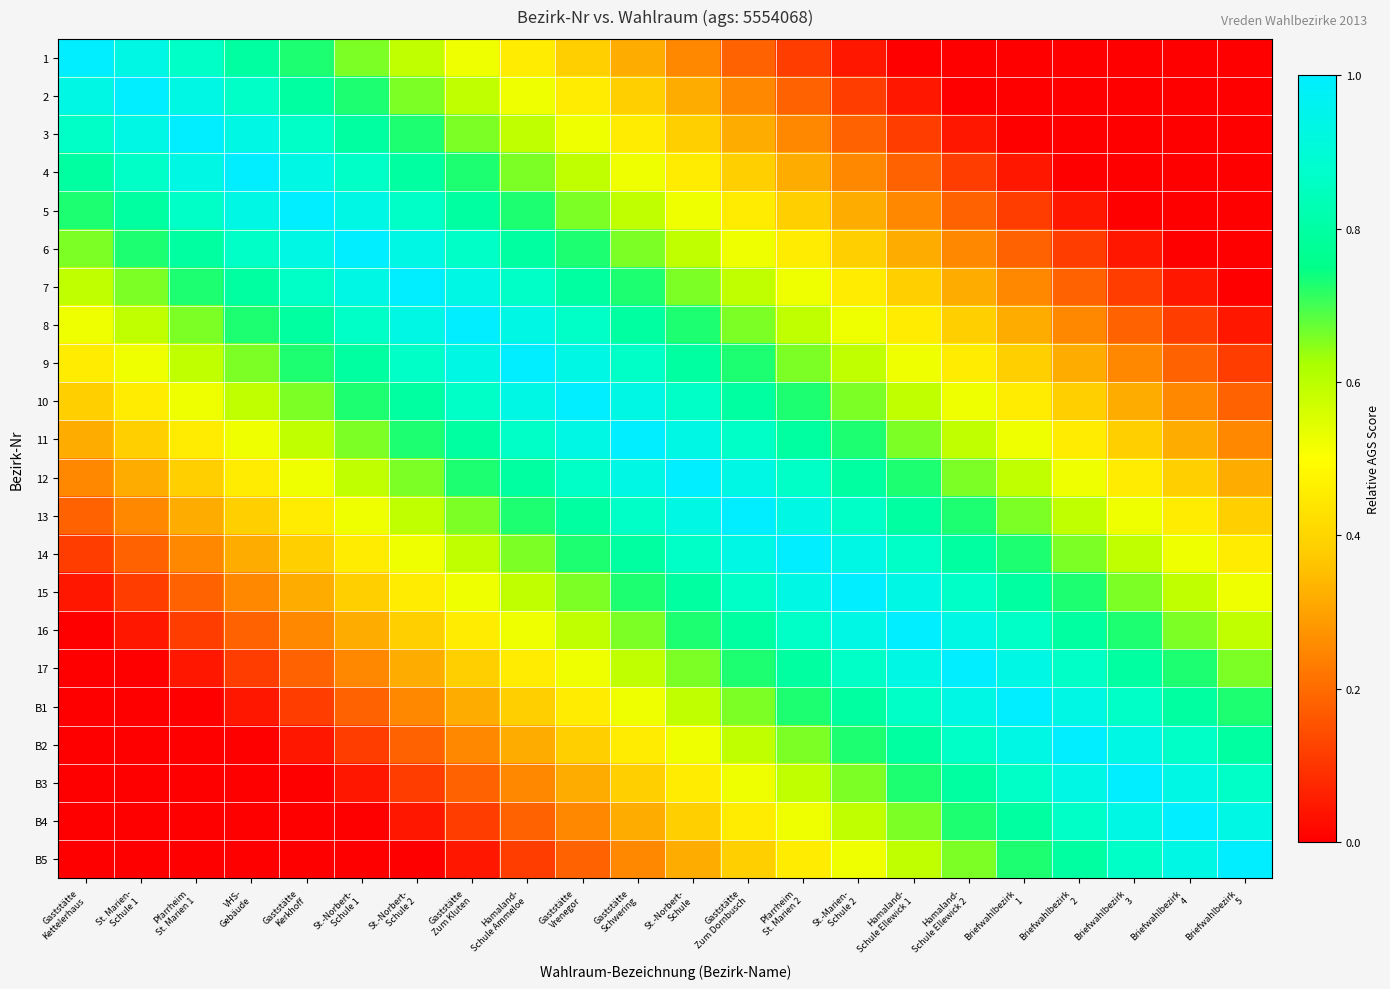

At how many categories does at least one series exceed 0?

22